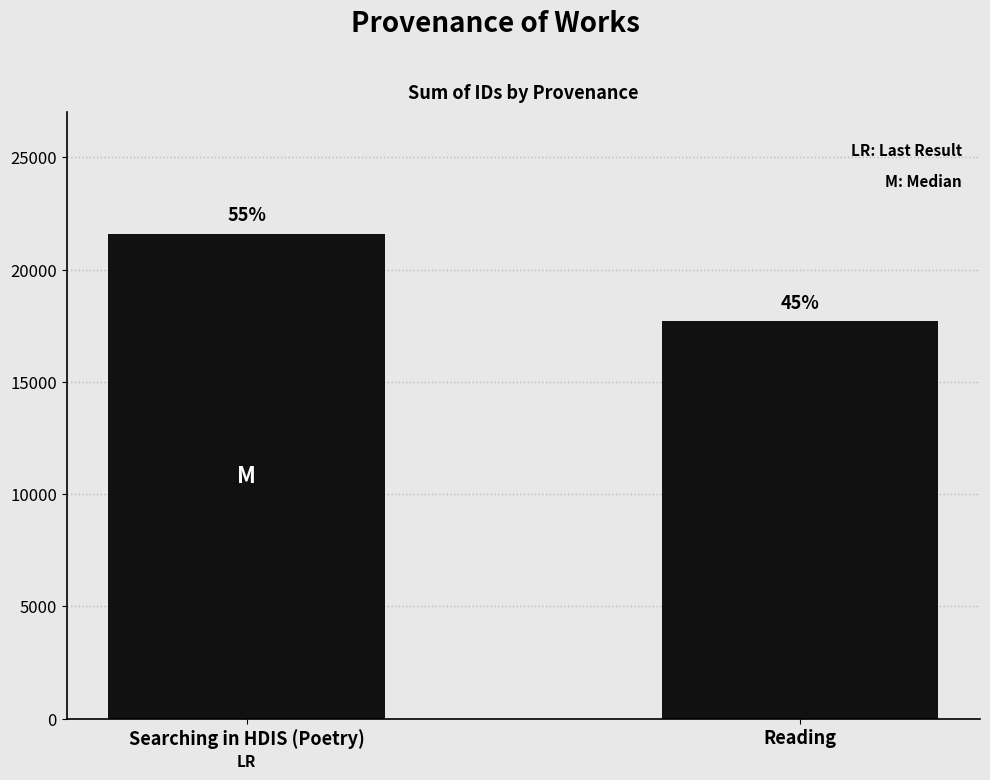

What position from the right is Reading?

1